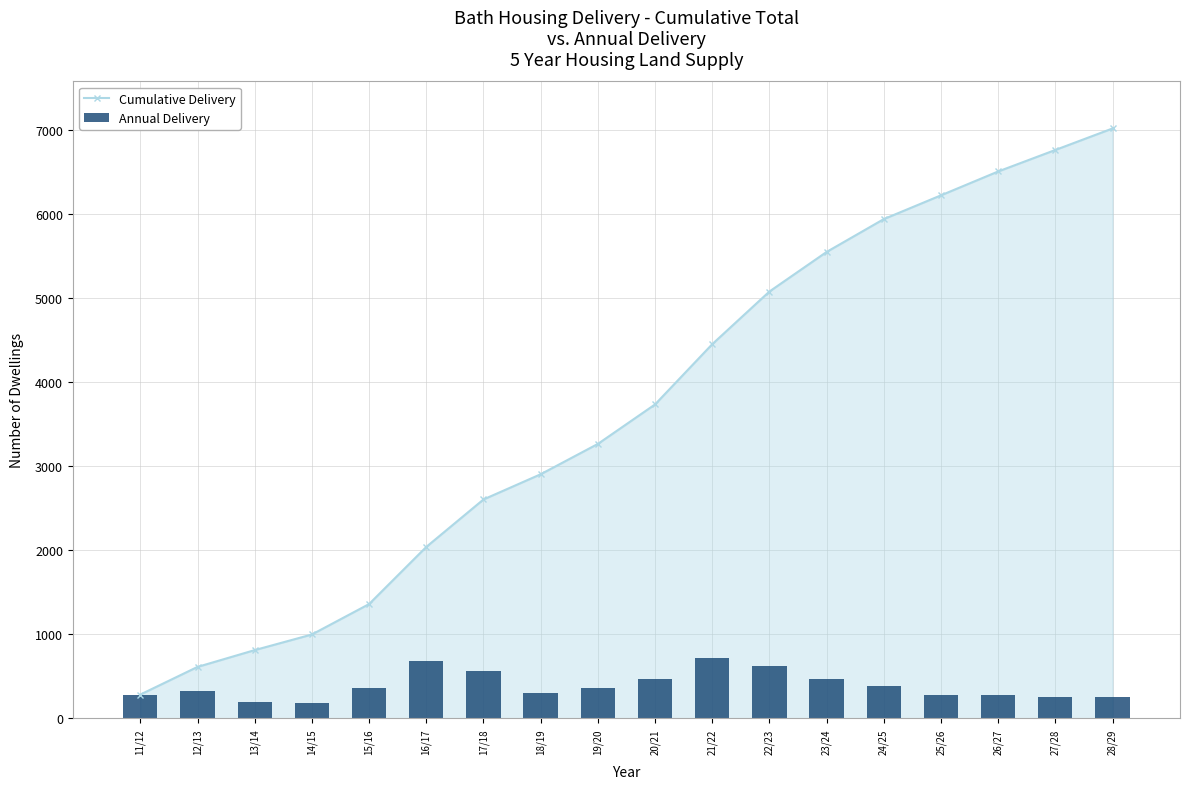

At which category is the sum across all series the highest?

28/29